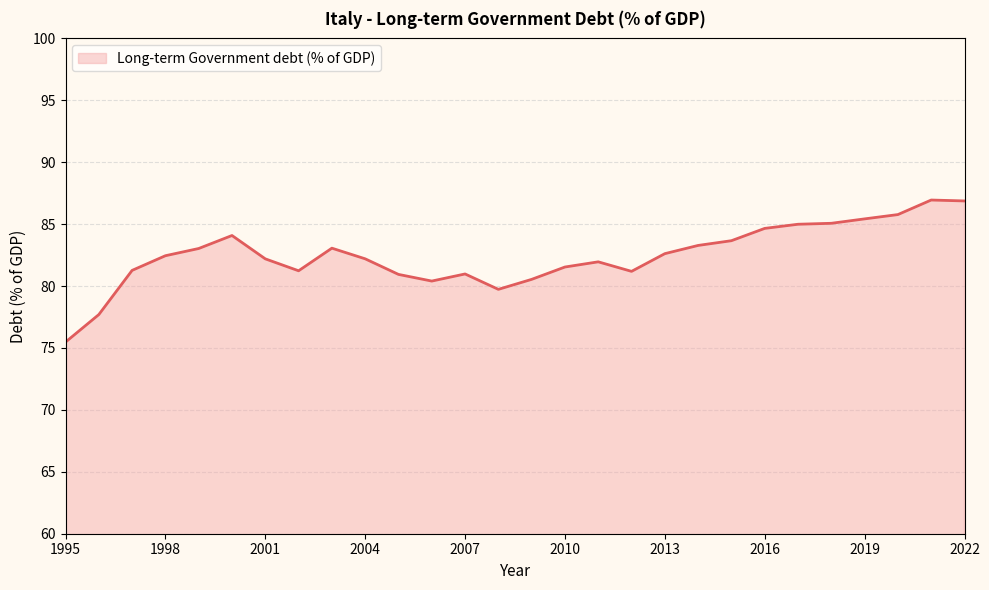

What is the minimum value shown in the chart?

75.5